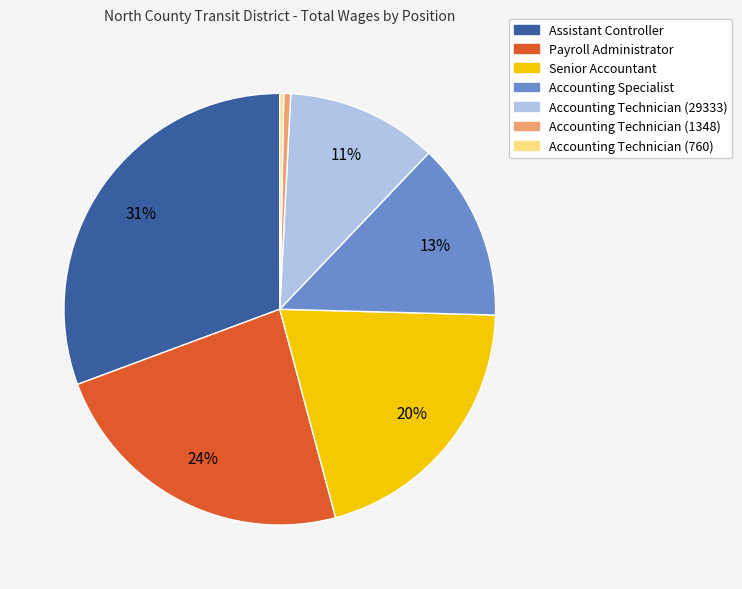

What percentage is the Assistant Controller slice, to the nearest percent?

31%